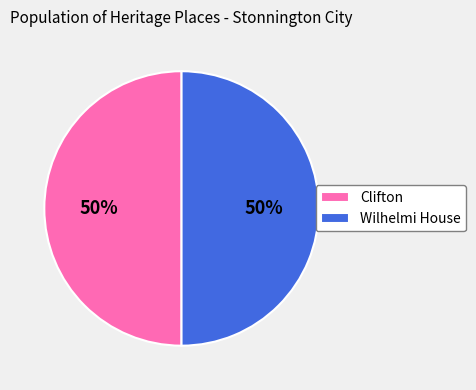

To the nearest percent, what is the combined percentage of Wilhelmi House and Clifton?

100%